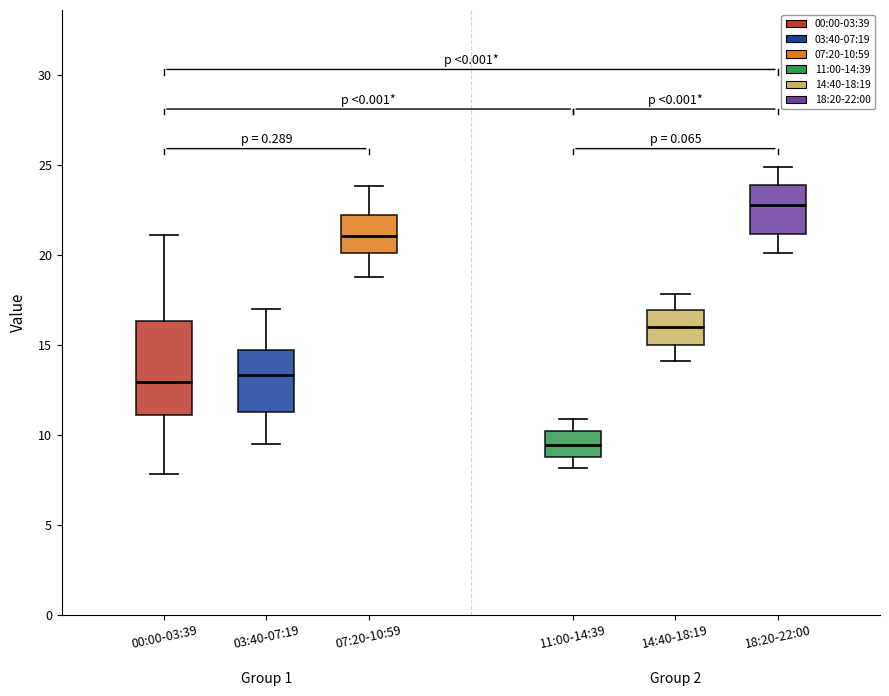

Reading left to right, transcribe this box plot: for each box, give where its median line is, the range the box spans, and where its two whiskers end, as read against the y-axis. The values are not printed on the chart, so give them approximately, as read against the axis.

00:00-03:39: median 13.0, box 11.0 to 16.5, whiskers 8.0 to 21.0
03:40-07:19: median 13.5, box 11.5 to 14.5, whiskers 9.5 to 17.0
07:20-10:59: median 21.0, box 20.0 to 22.0, whiskers 19.0 to 24.0
11:00-14:39: median 9.5, box 8.5 to 10.0, whiskers 8.0 to 11.0
14:40-18:19: median 16.0, box 15.0 to 17.0, whiskers 14.0 to 18.0
18:20-22:00: median 23.0, box 21.0 to 24.0, whiskers 20.0 to 25.0